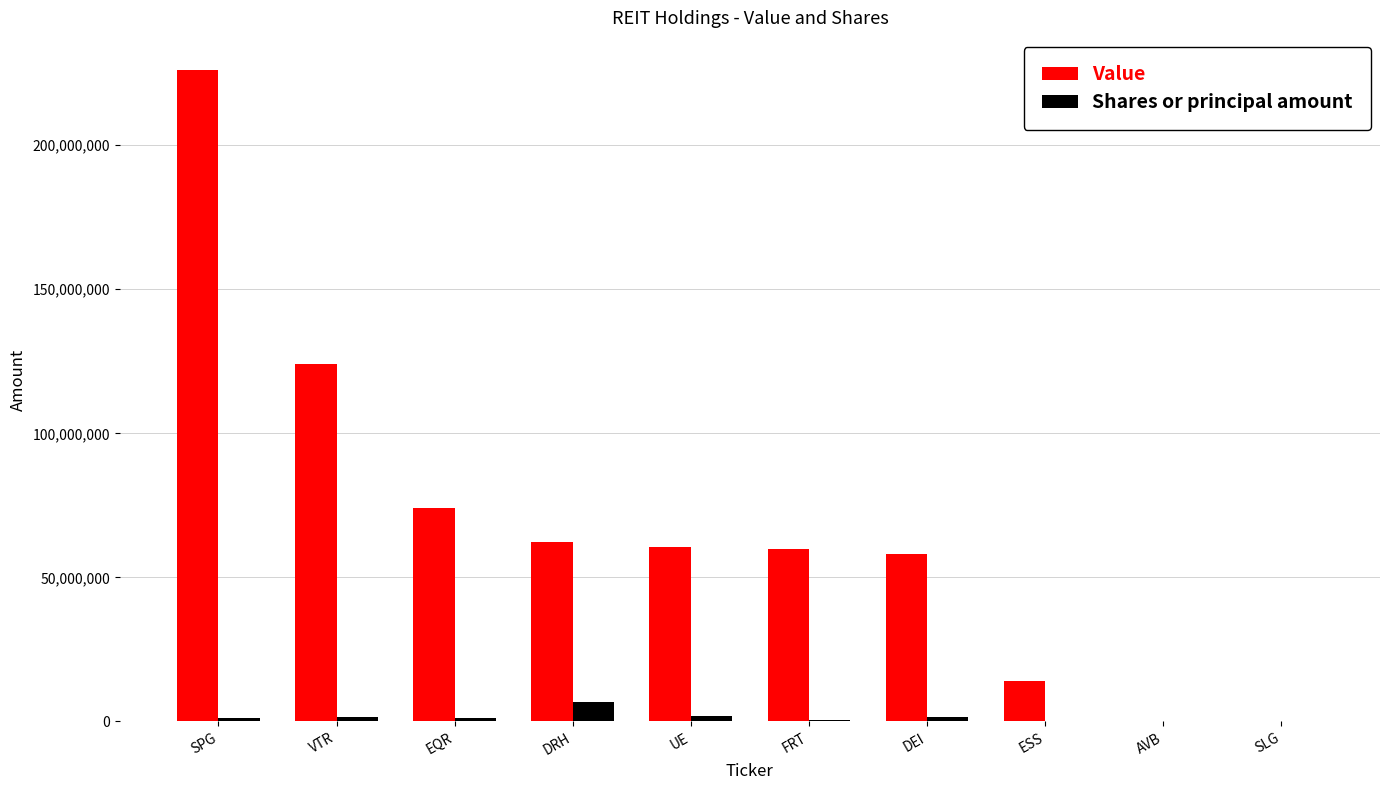

Which series changed the most between VTR and DEI?

Value